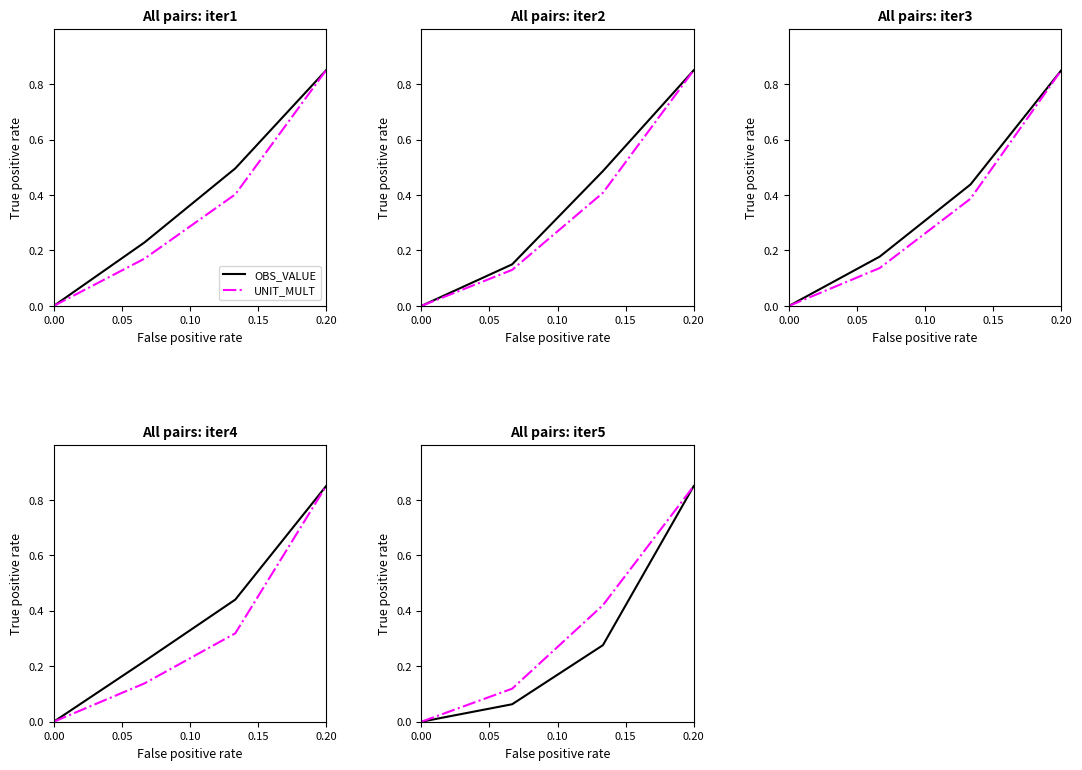

What is the approximate value of OBS_VALUE at 0.05?

0.1